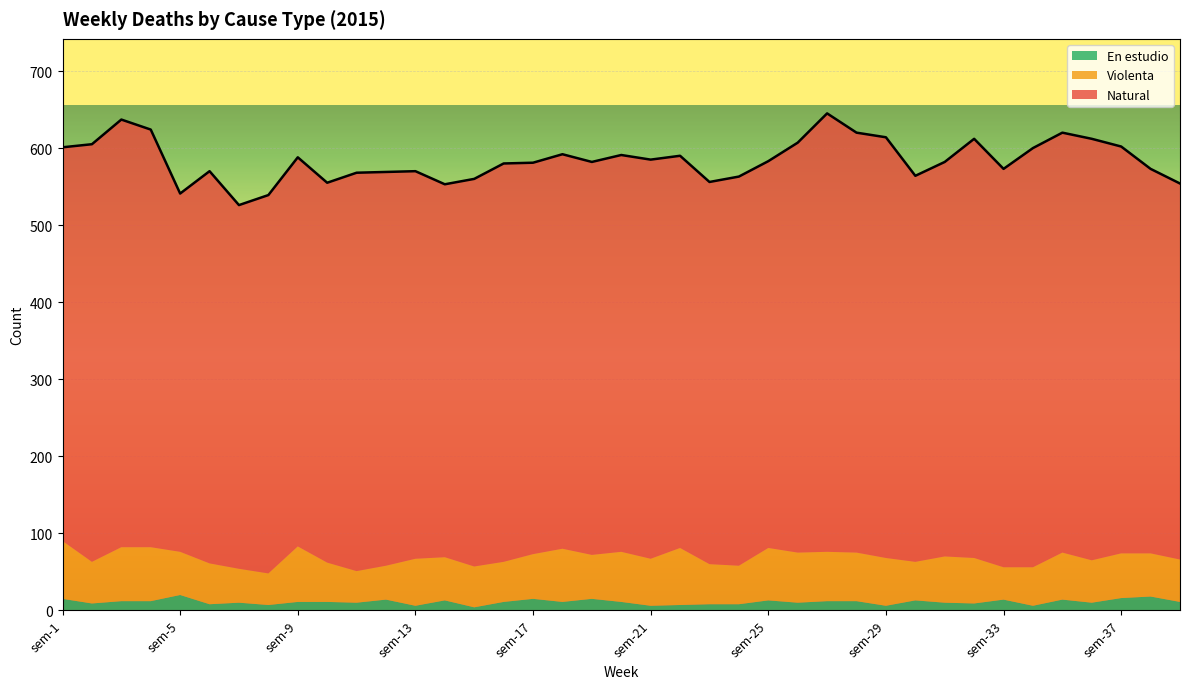

What is the value of the En estudio point at the 18th from the left?

11